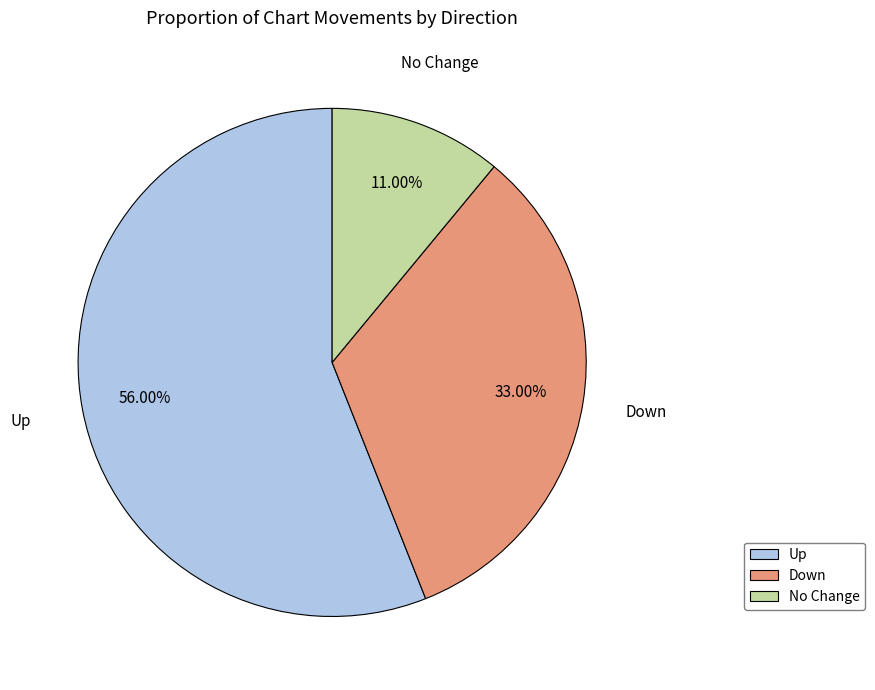

Is there any slice that represents more than half of the pie?

Yes